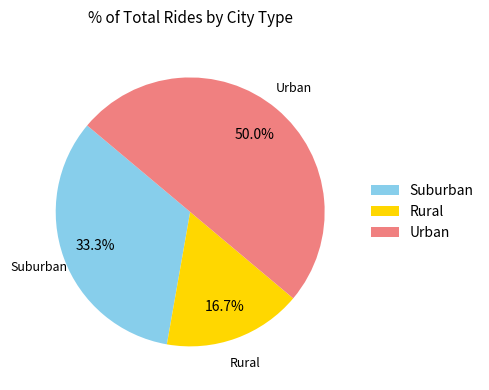

Which slice is the largest?

Urban